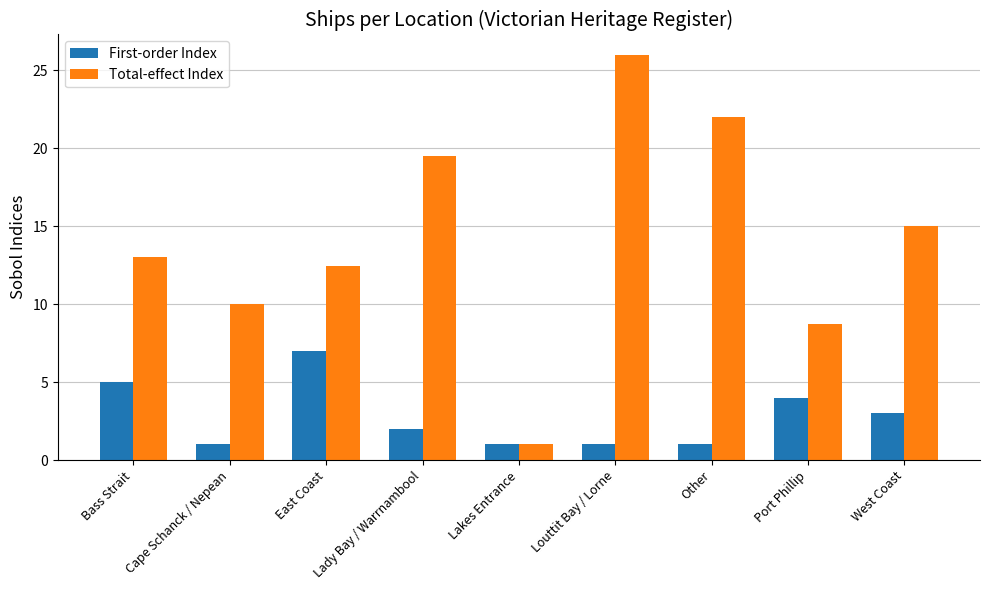

What is the difference between the second highest and second lowest values in the First-order Index series?

4.0